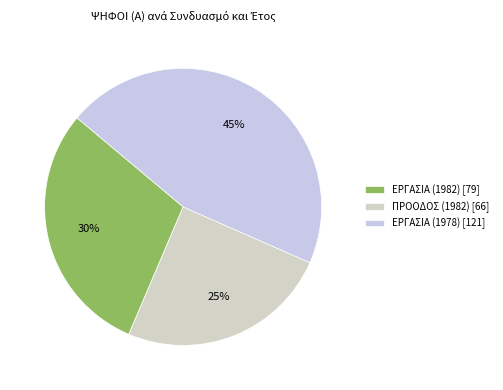

Rank the categories by value from lowest to highest.

ΠΡΟΟΔΟΣ (1982), ΕΡΓΑΣΙΑ (1982), ΕΡΓΑΣΙΑ (1978)